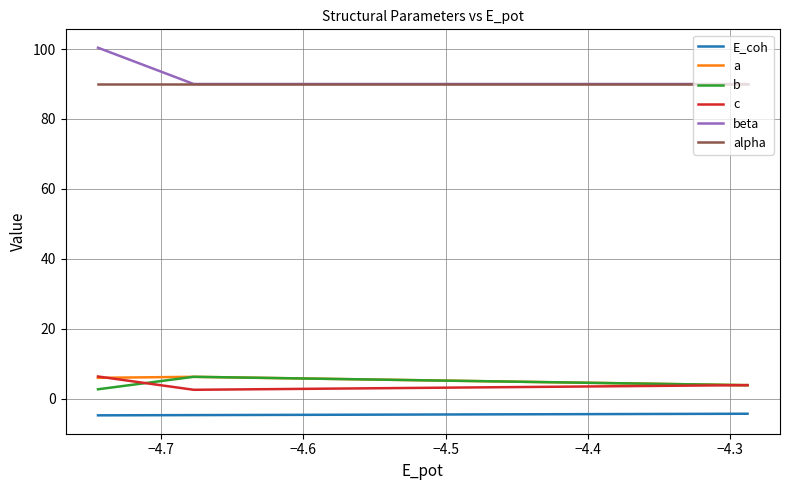

Which series has the widest spread of values?

beta